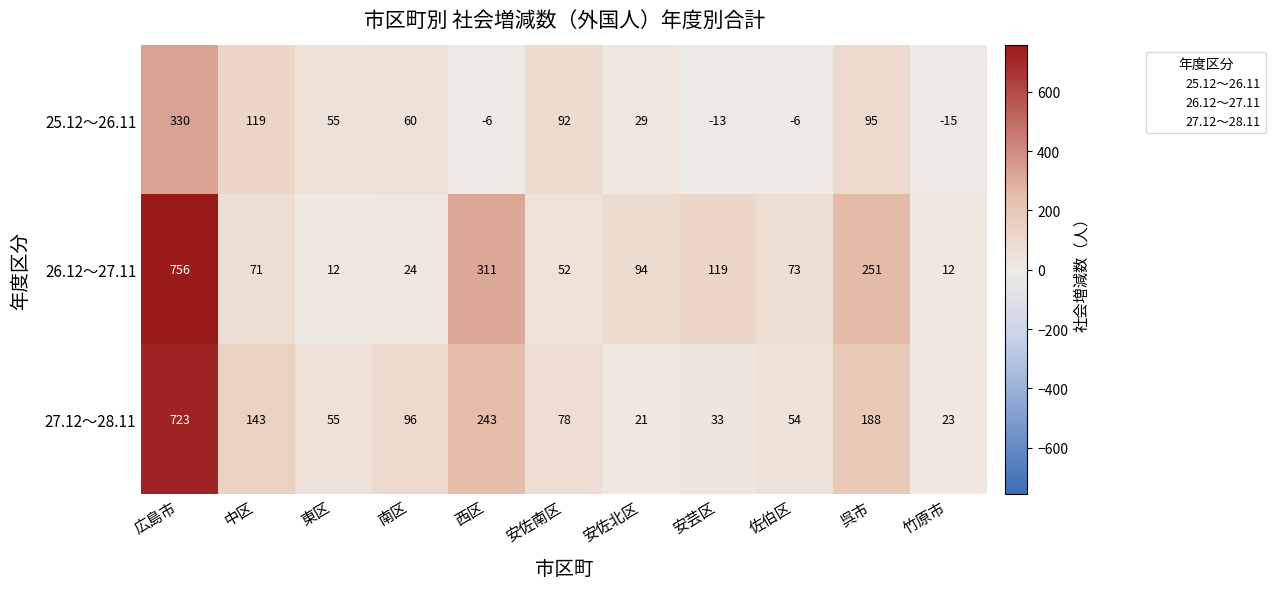

What is the greatest value displayed?

756